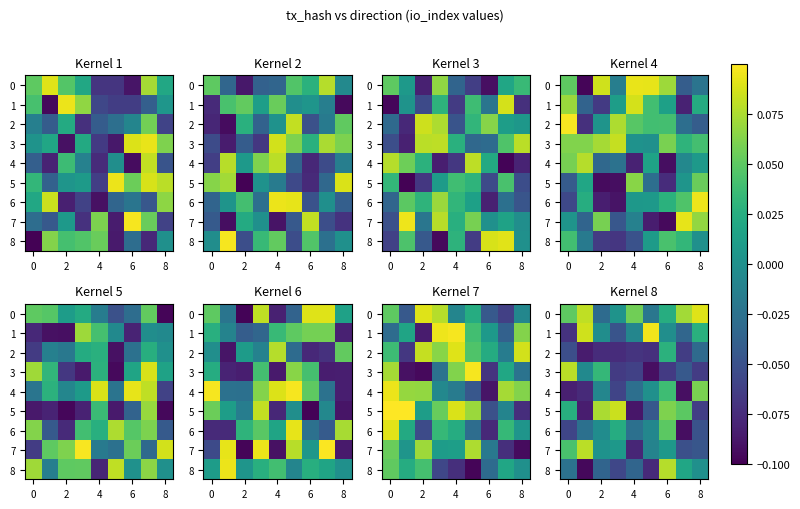

How many values in 6 are below zero?

7